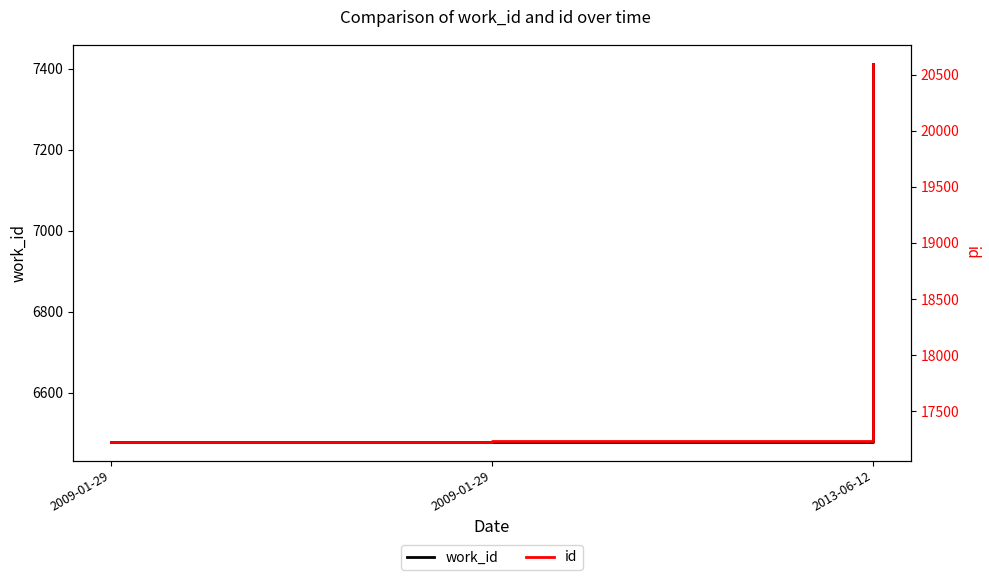

At 2009-01-29, list the series in order from largest to smallest.

id, work_id